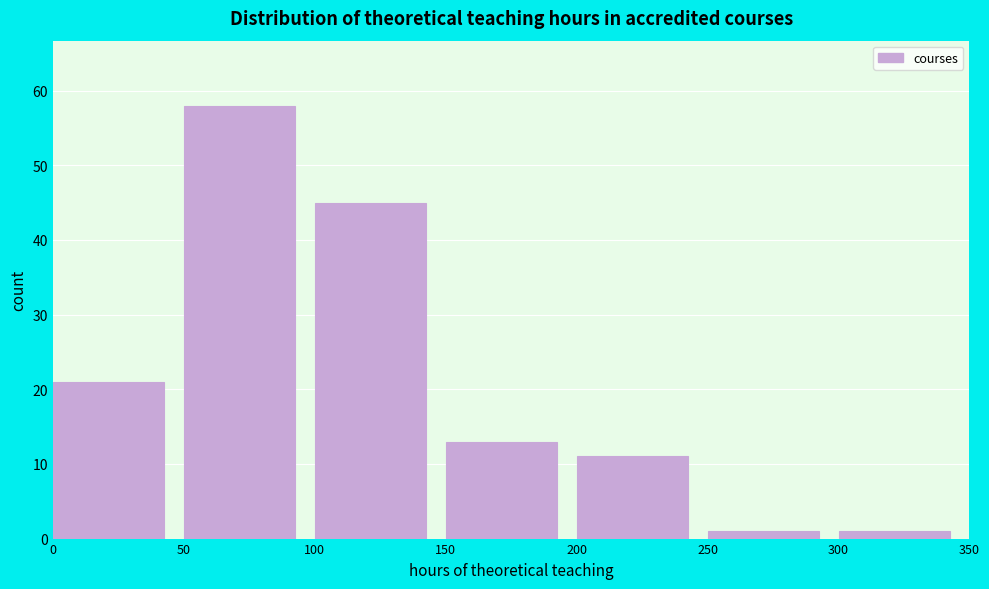

Which range on the x-axis has the tallest bar?

50 to 100